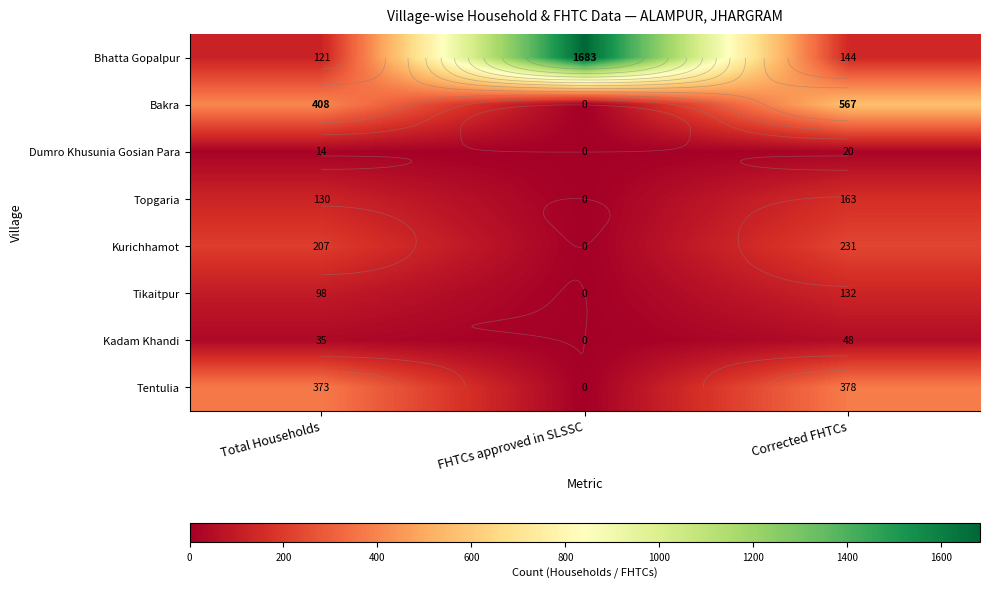

Rank the series by their maximum value, from highest to lowest.

Bhatta Gopalpur, Bakra, Tentulia, Kurichhamot, Topgaria, Tikaitpur, Kadam Khandi, Dumro Khusunia Gosian Para